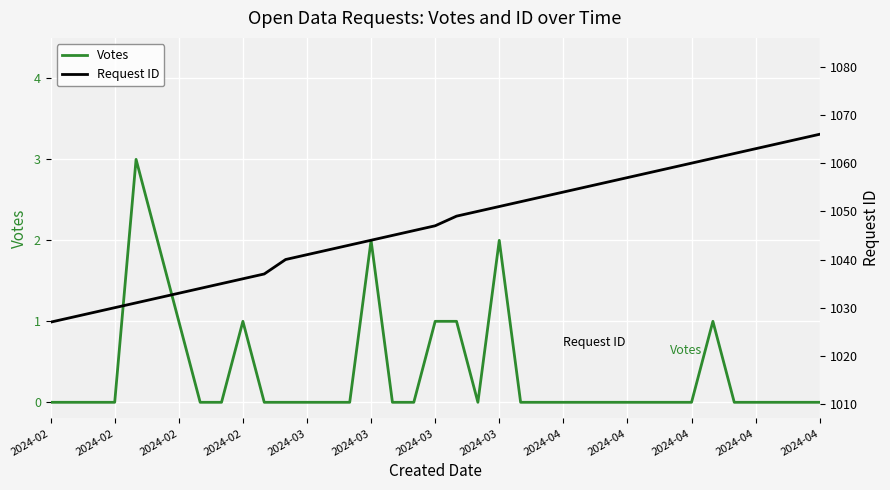

What is the difference between the maximum and minimum values in the Votes series?

3